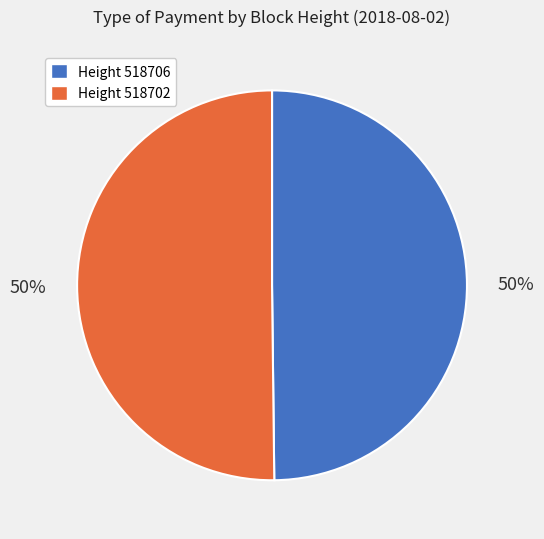

Approximately how many times larger is the value at Height 518706 compared to Height 518702?

1.0